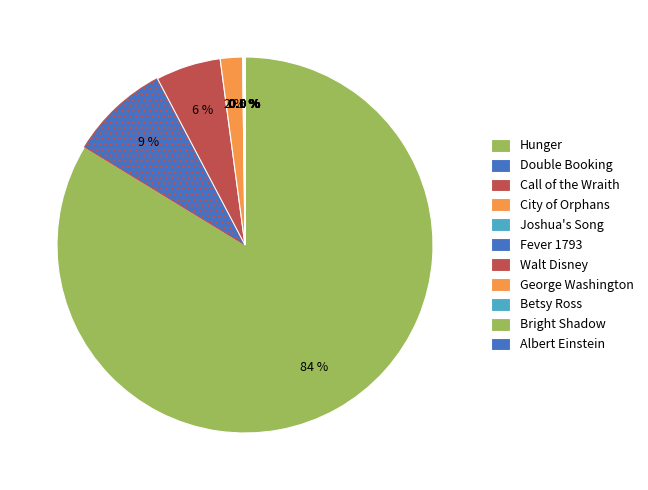

Which slice is the largest?

Hunger